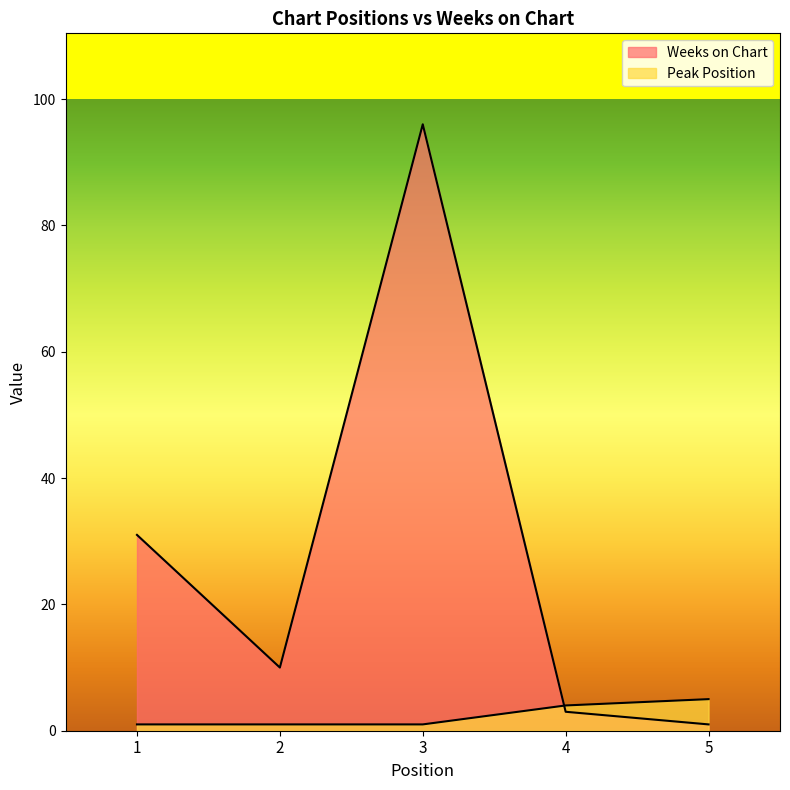

What is the value of the Peak Position point at the 1st from the left?

1